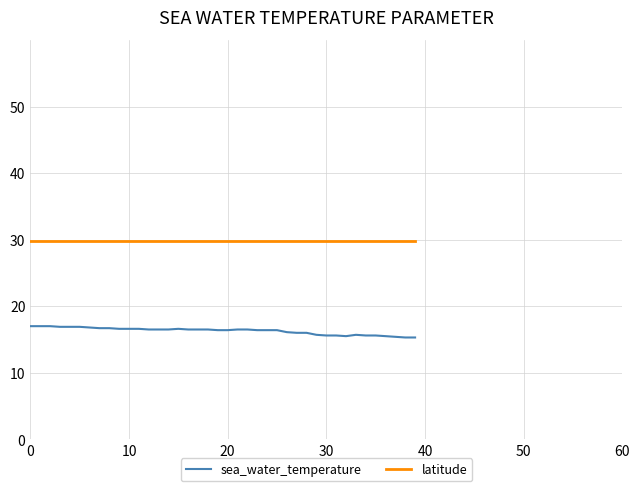

Which series has the largest range (max minus min)?

sea_water_temperature